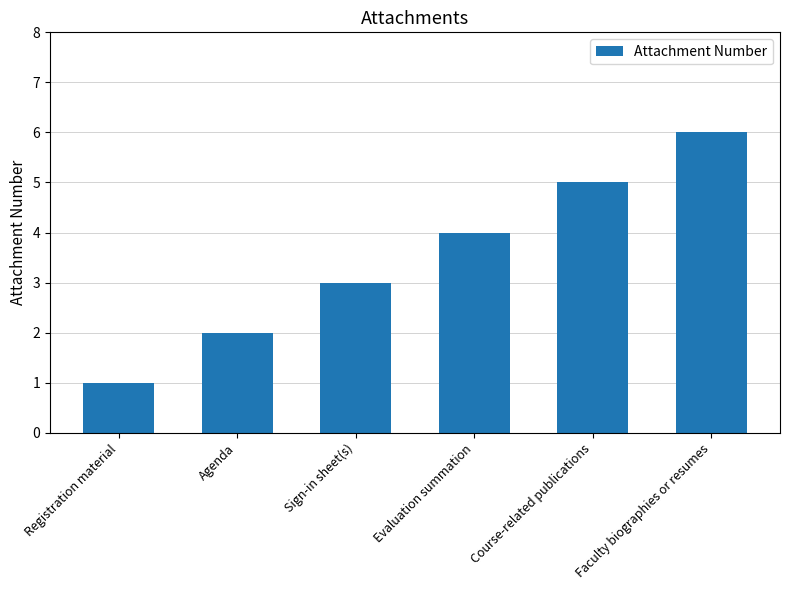

List the labels in order of value, smallest first.

Registration material, Agenda, Sign-in sheet(s), Evaluation summation, Course-related publications, Faculty biographies or resumes